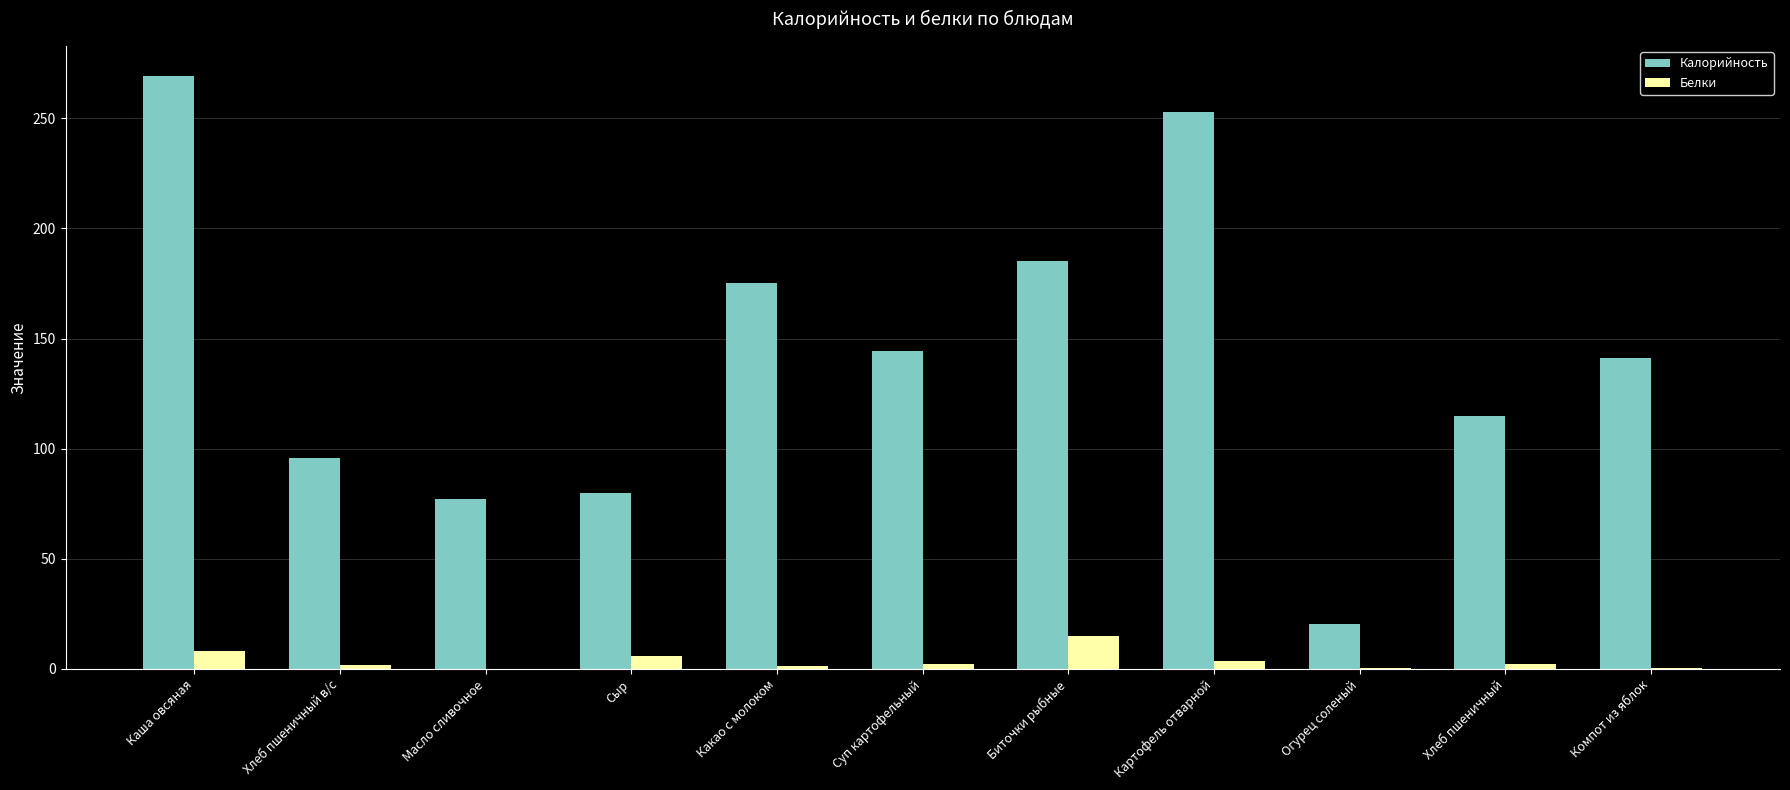

Which series changed the most between Биточки рыбные and Хлеб пшеничный?

Калорийность